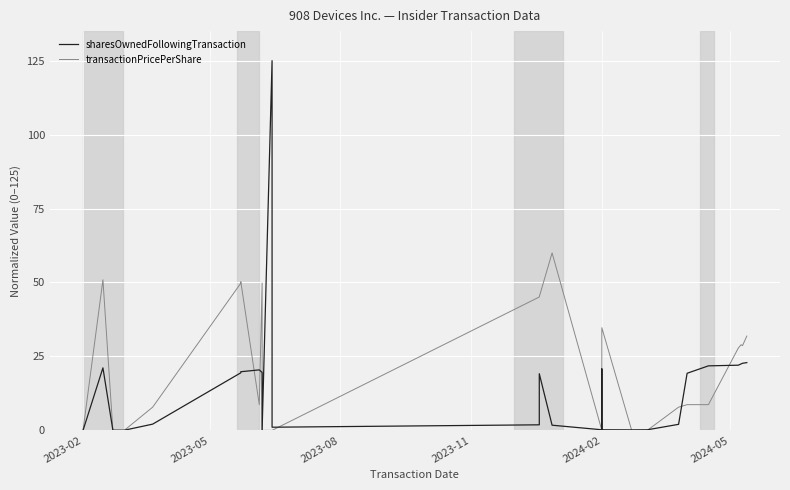

Where do sharesOwnedFollowingTransaction and transactionPricePerShare first cross each other?

2023-05 and 2023-08